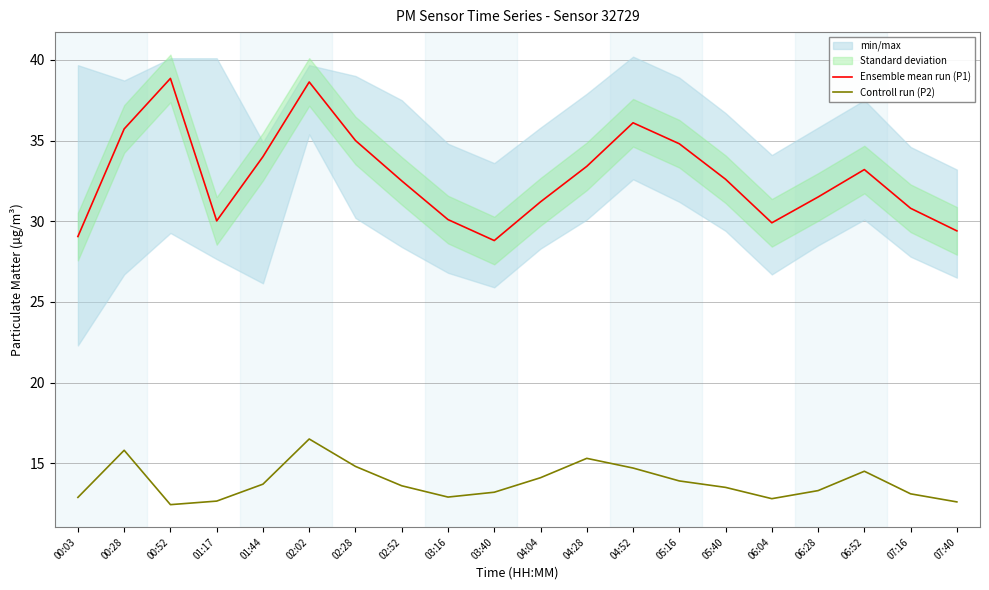

At 06:04, list the series in order from largest to smallest.

Ensemble mean run (P1), Controll run (P2)